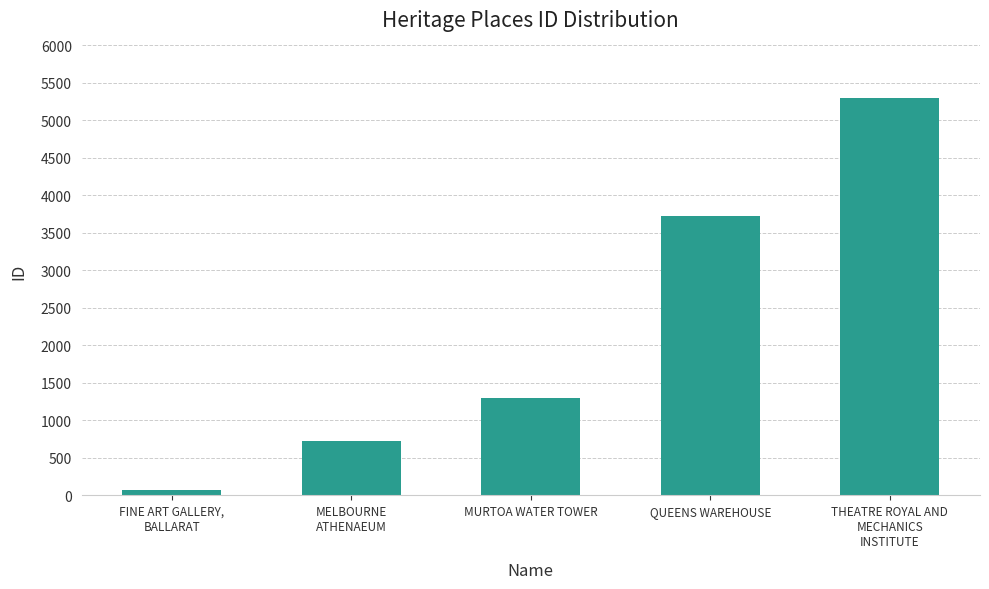

List the labels in order of value, largest first.

THEATRE ROYAL AND
MECHANICS
INSTITUTE, QUEENS WAREHOUSE, MURTOA WATER TOWER, MELBOURNE
ATHENAEUM, FINE ART GALLERY,
BALLARAT